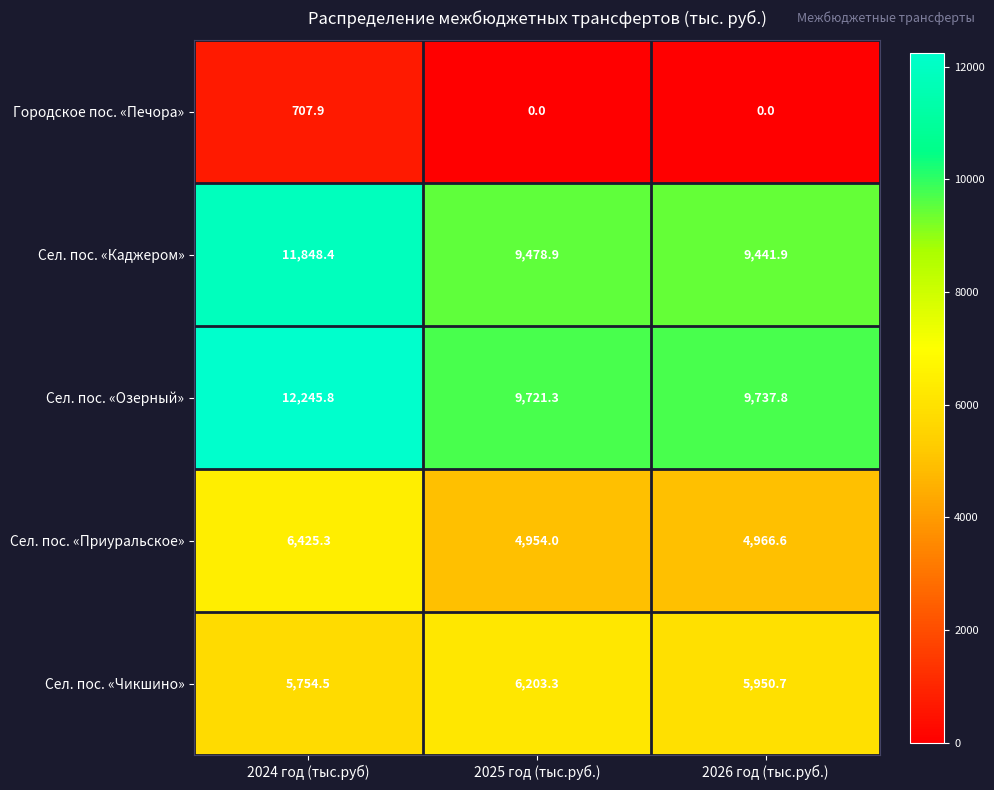

Which category has the lowest value in the Сел. пос. «Каджером» series?

2026 год (тыс.руб.)